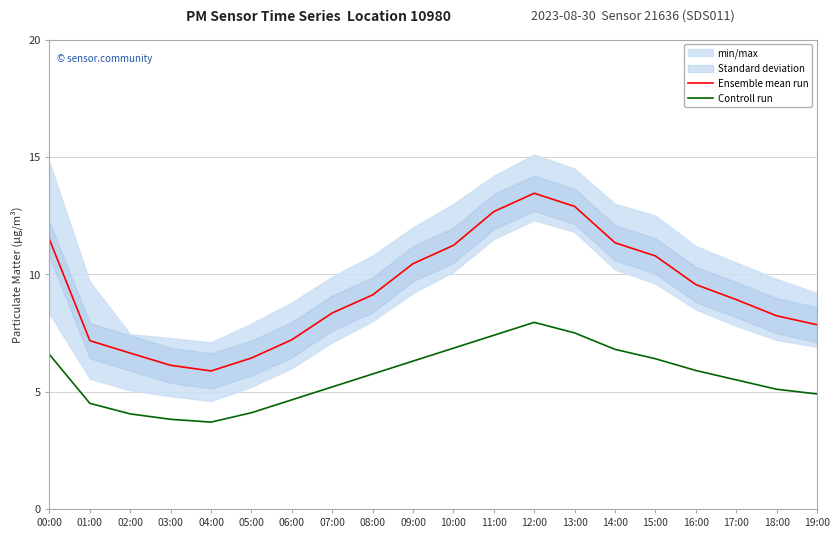

True or false: Ensemble mean run and Controll run intersect in this chart.

False